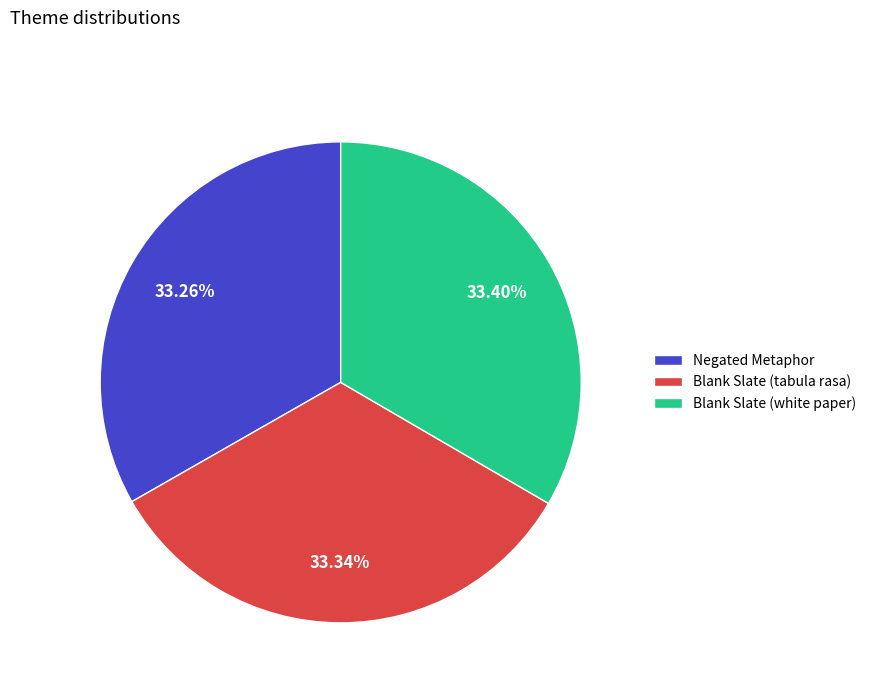

What is the ratio of the value at Negated Metaphor to the value at Blank Slate (tabula rasa)?

1.0